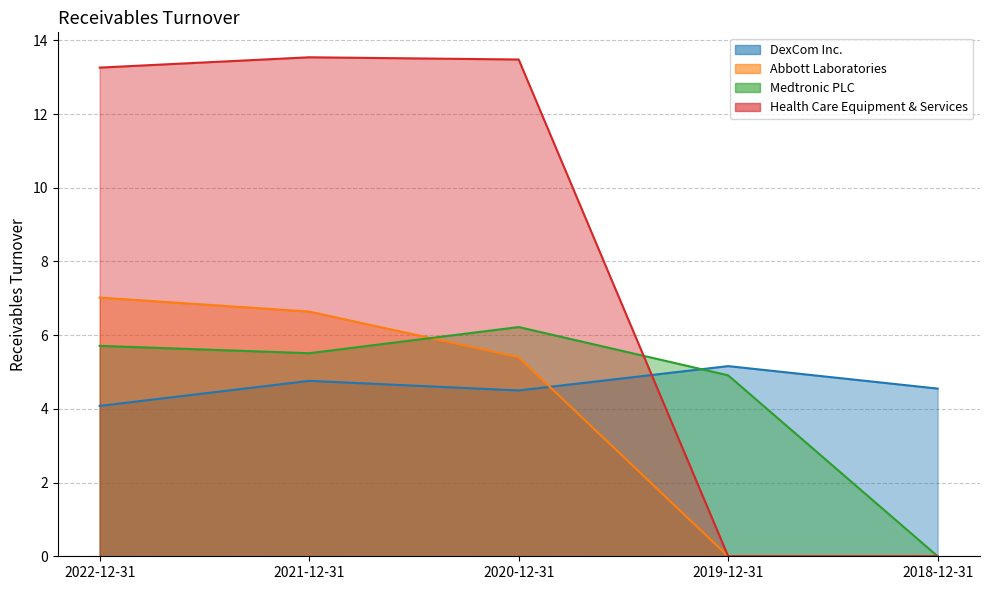

Reading left to right, list all the values displayed in this chart.

DexCom Inc.: 4.1	4.8	4.5	5.2	4.5
Abbott Laboratories: 7.0	6.6	5.4	0.0	0.0
Medtronic PLC: 5.7	5.5	6.2	4.9	0.0
Health Care Equipment & Services: 13.3	13.5	13.5	0.0	0.0